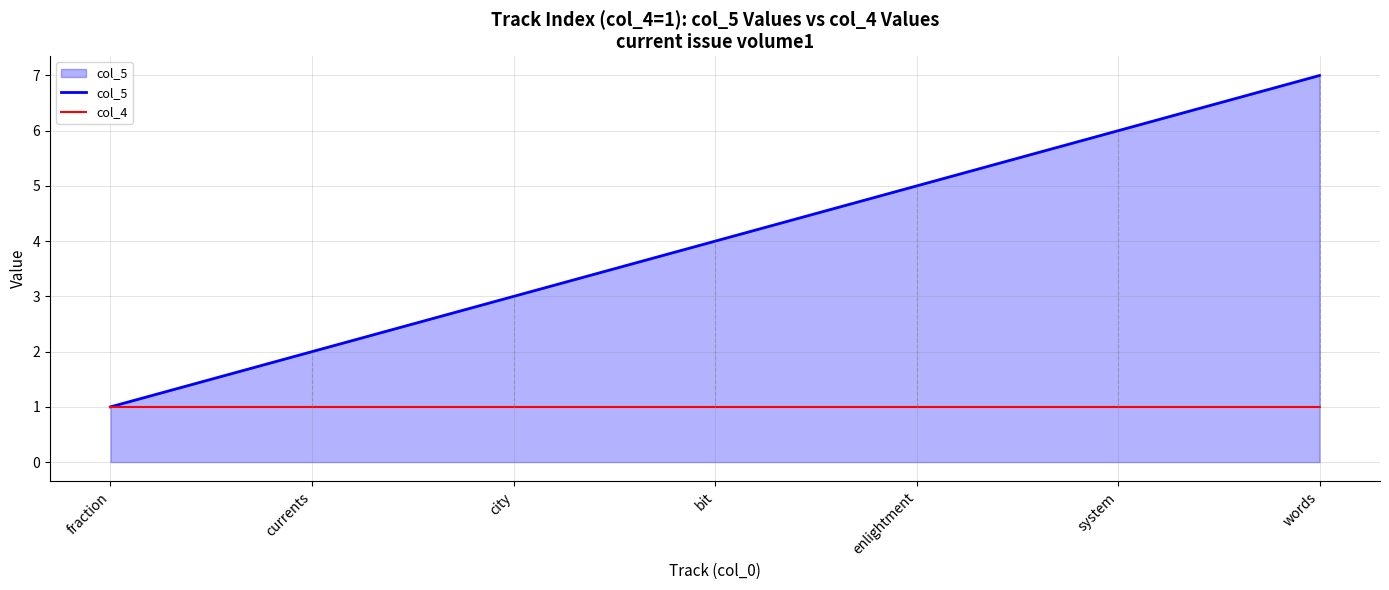

The col_5 series shows 3 at city. True or false?

True